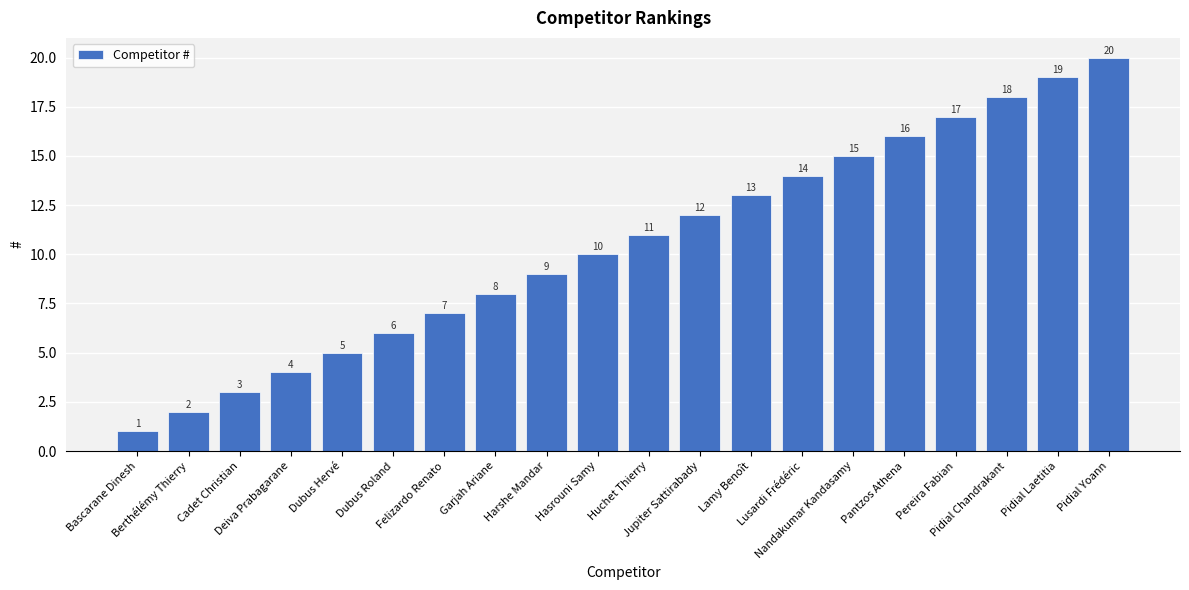

At which category does the chart reach its peak across all series?

Pidial Yoann